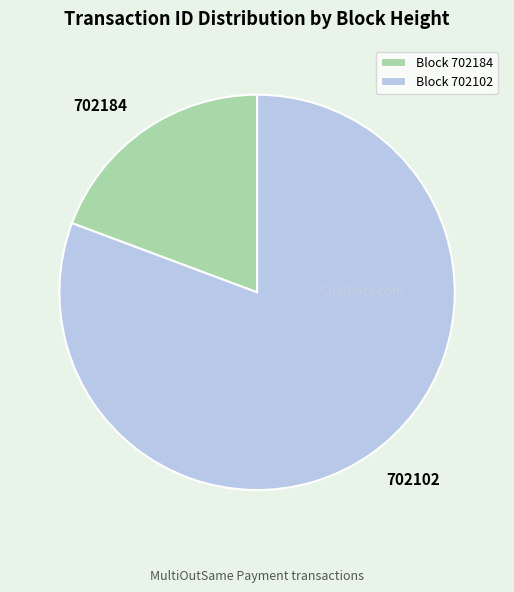

Between 702102 and 702184, which is larger?

702102